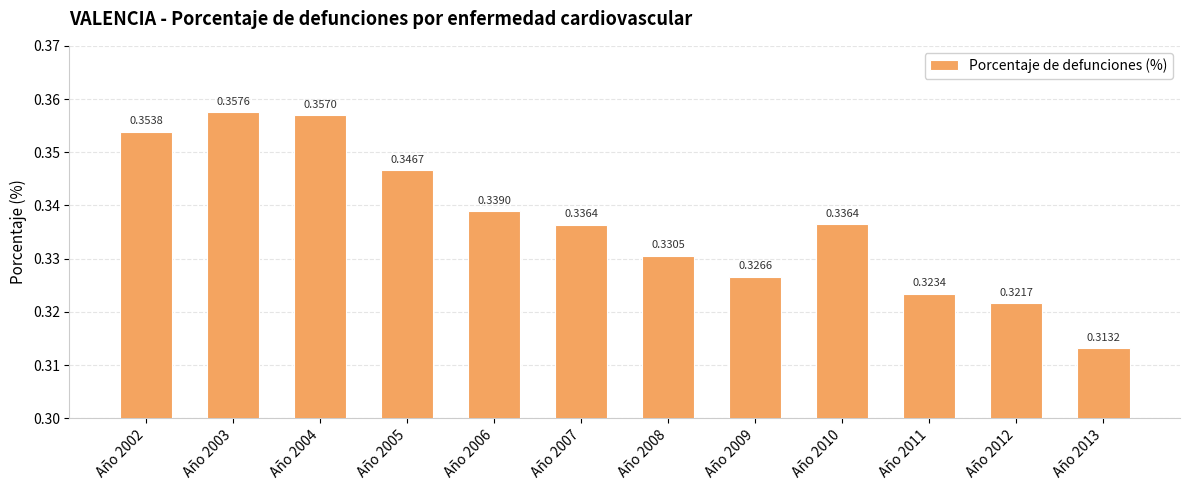

What is the sum of the values at Año 2012 and Año 2009?

0.6